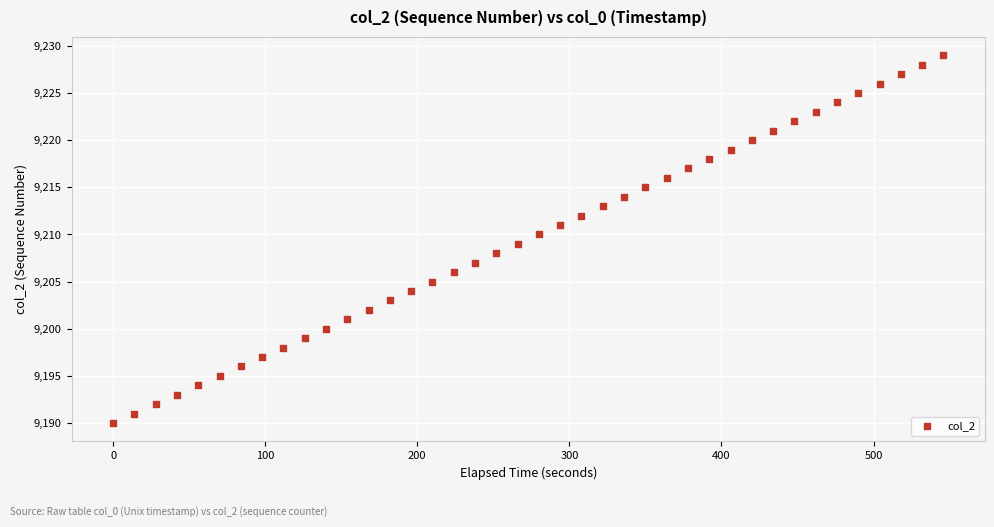

What is the range of Y values (max minus min)?

39